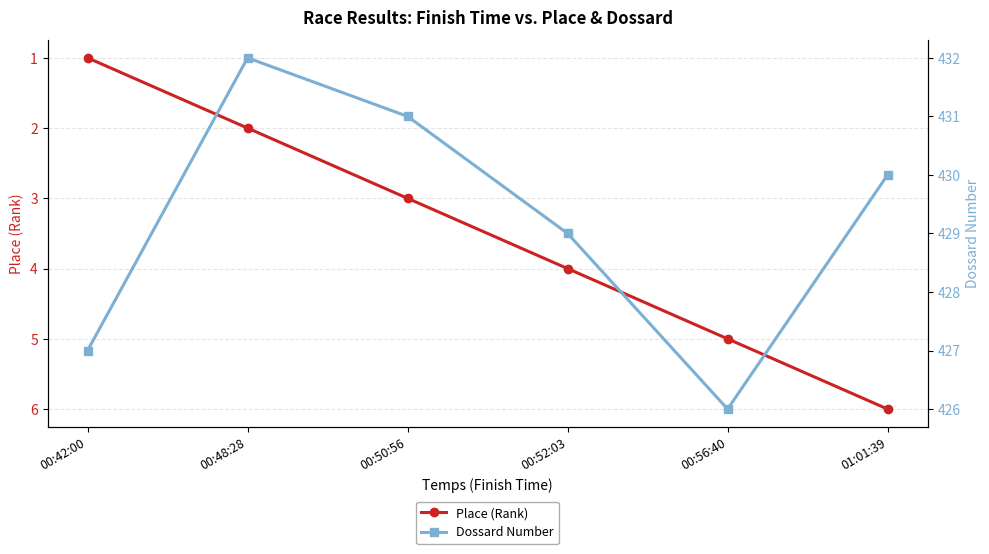

Reading left to right, what are all the values shown in this chart?

Place (Rank): 00:42:00=1	00:48:28=2	00:50:56=3	00:52:03=4	00:56:40=5	01:01:39=6
Dossard Number: 00:42:00=427	00:48:28=432	00:50:56=431	00:52:03=429	00:56:40=426	01:01:39=430